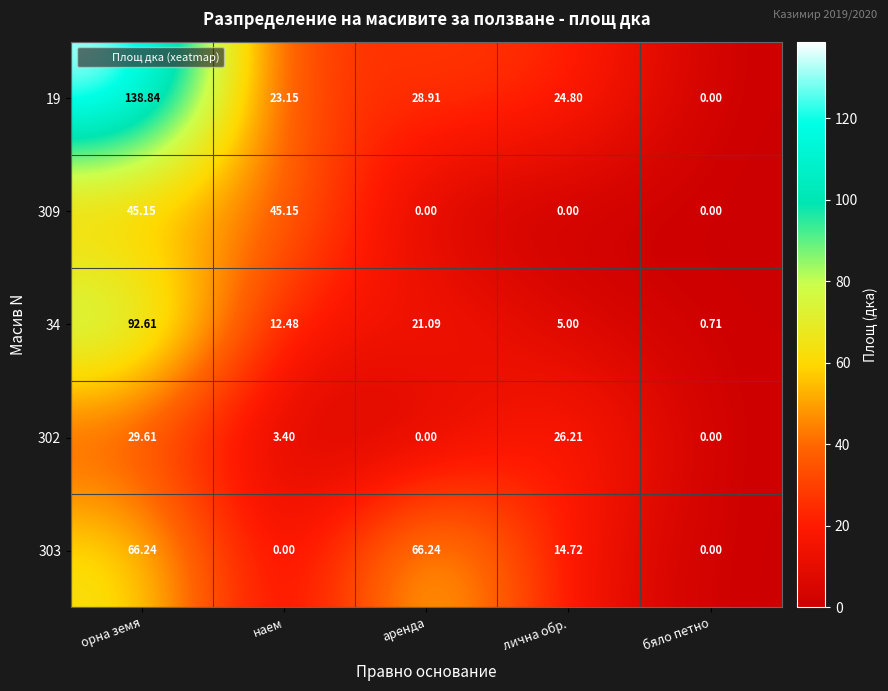

How many distinct data groups are displayed?

5